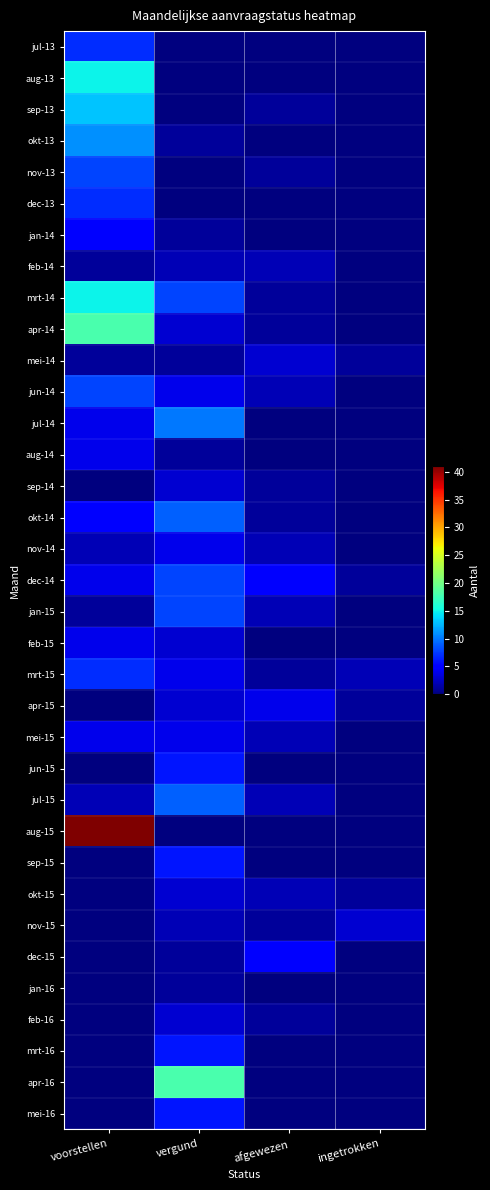

The aug-13 series shows 0 at ingetrokken. True or false?

True